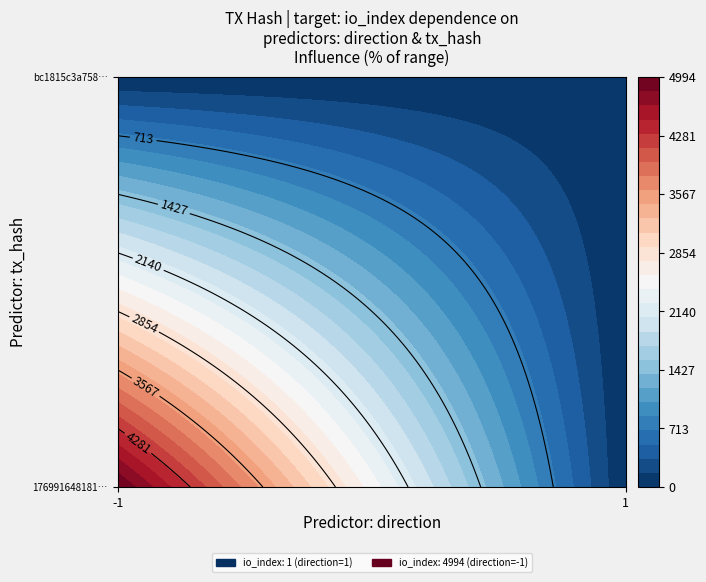

The value of 17699164818184e460f44f3821d4da84f69de84 at direction is -1. True or false?

True